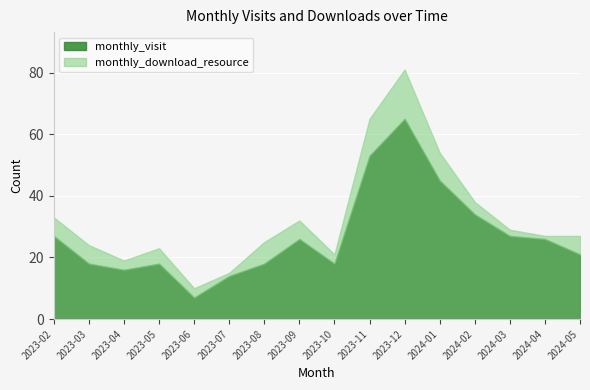

What is the total value across all series at 2023-10?

21